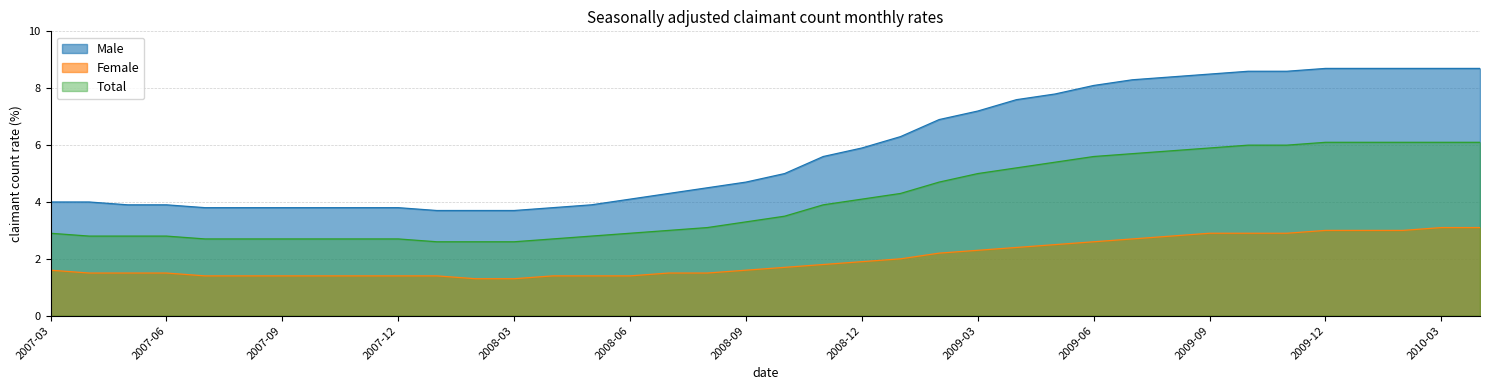

Which series has the largest total across all categories?

Male